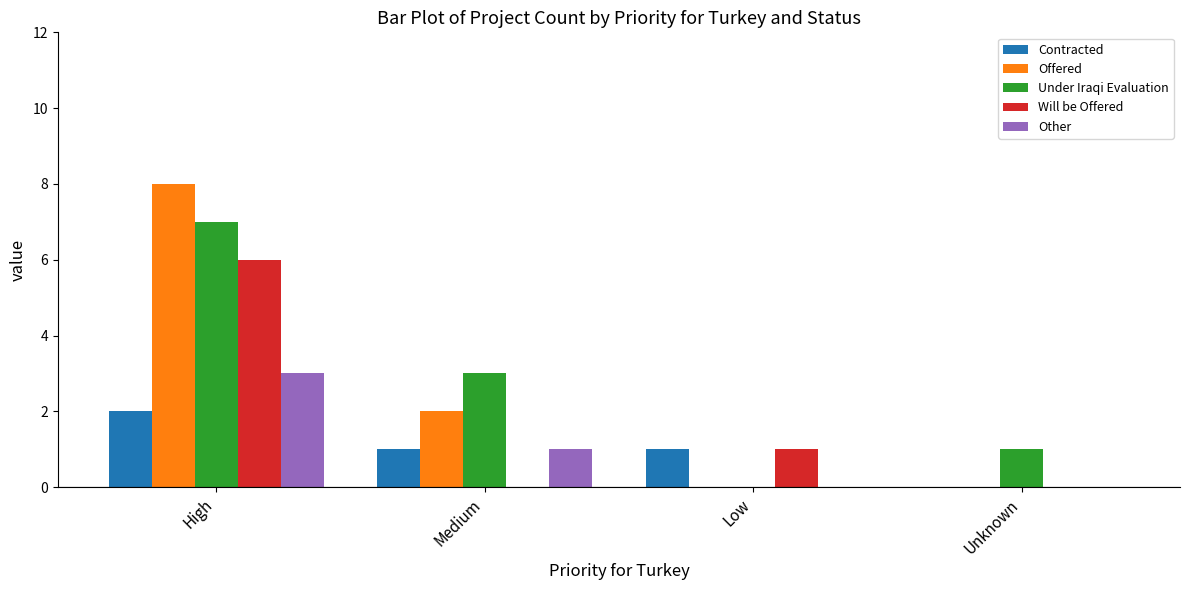

Reading left to right, what are all the values shown in this chart?

Contracted: 2	1	1	0
Offered: 8	2	0	0
Under Iraqi Evaluation: 7	3	0	1
Will be Offered: 6	0	1	0
Other: 3	1	0	0